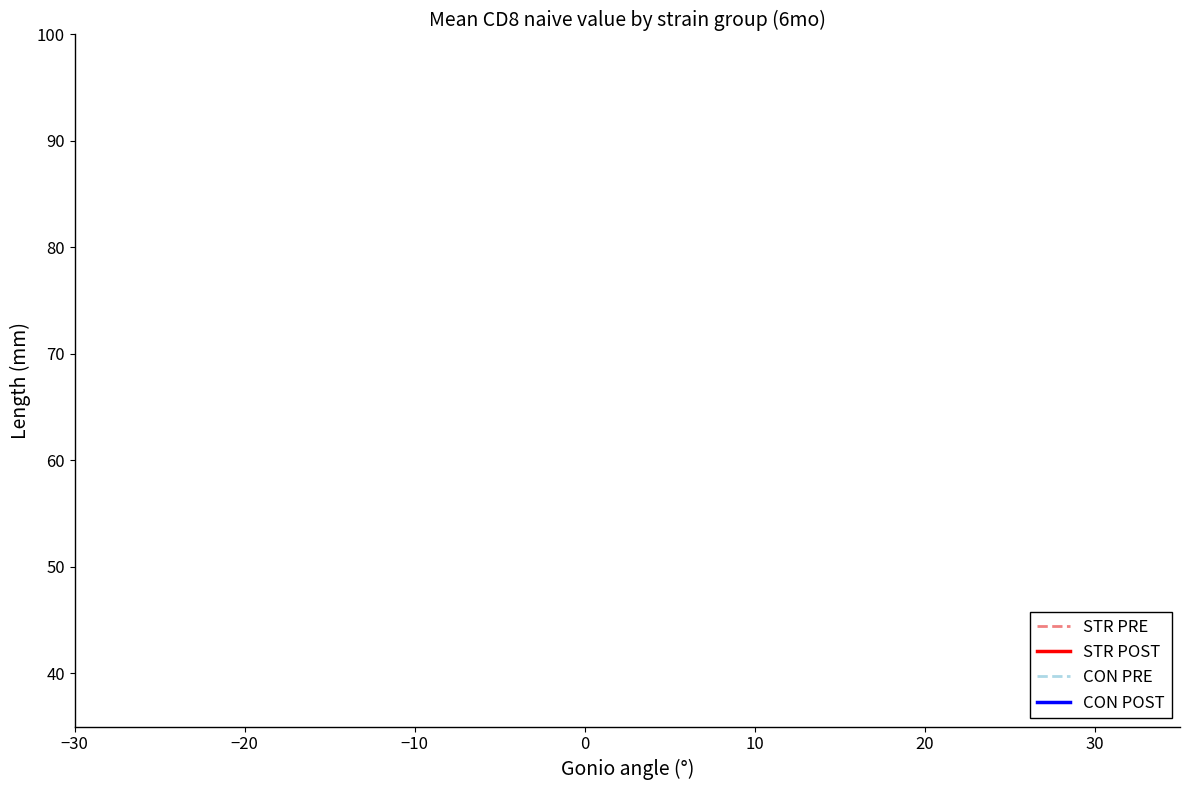

True or false: STR PRE has a value of 0.7 at 0.

False